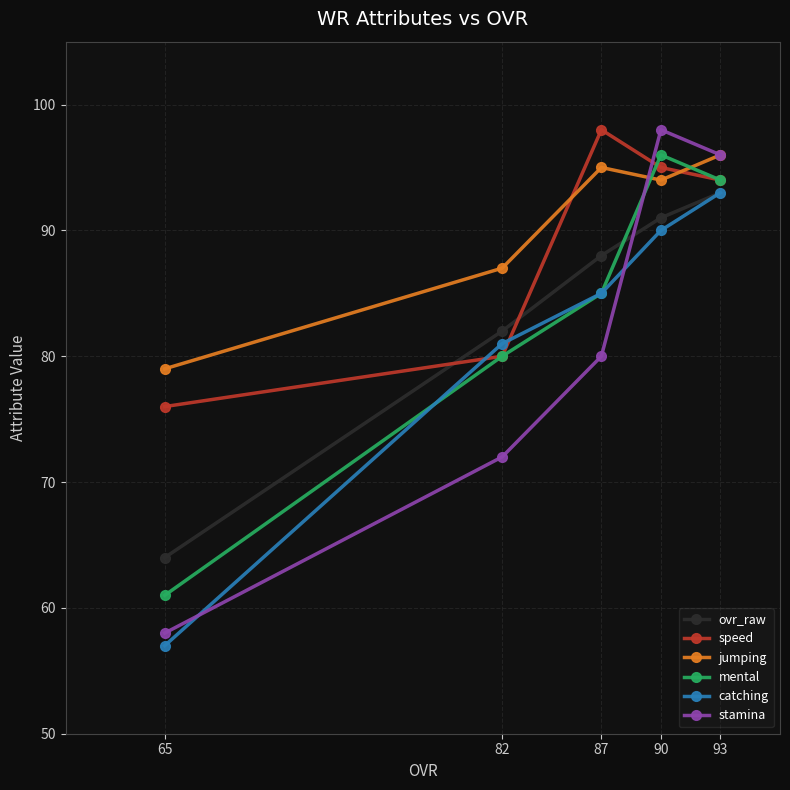

Reading left to right, transcribe all the data shown in this chart.

ovr_raw: 65=64	82=82	87=88	90=91	93=93
speed: 65=76	82=80	87=98	90=95	93=94
jumping: 65=79	82=87	87=95	90=94	93=96
mental: 65=61	82=80	87=85	90=96	93=94
catching: 65=57	82=81	87=85	90=90	93=93
stamina: 65=58	82=72	87=80	90=98	93=96